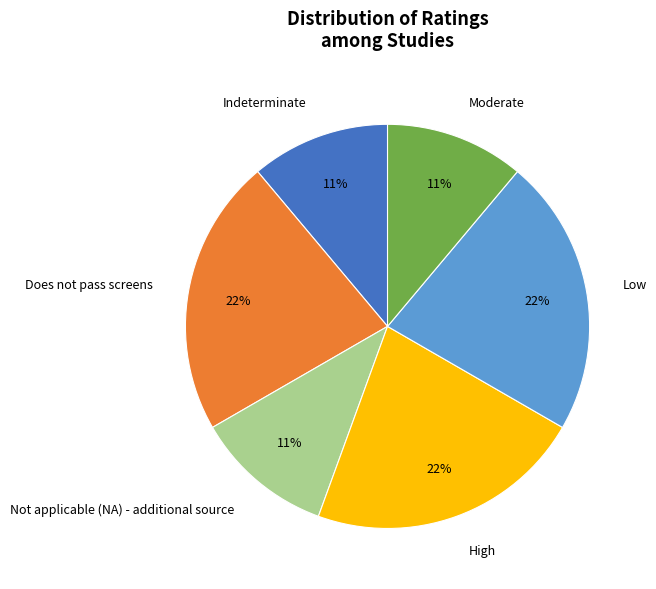

What is the ratio of the value at Moderate to the value at Low?

0.5